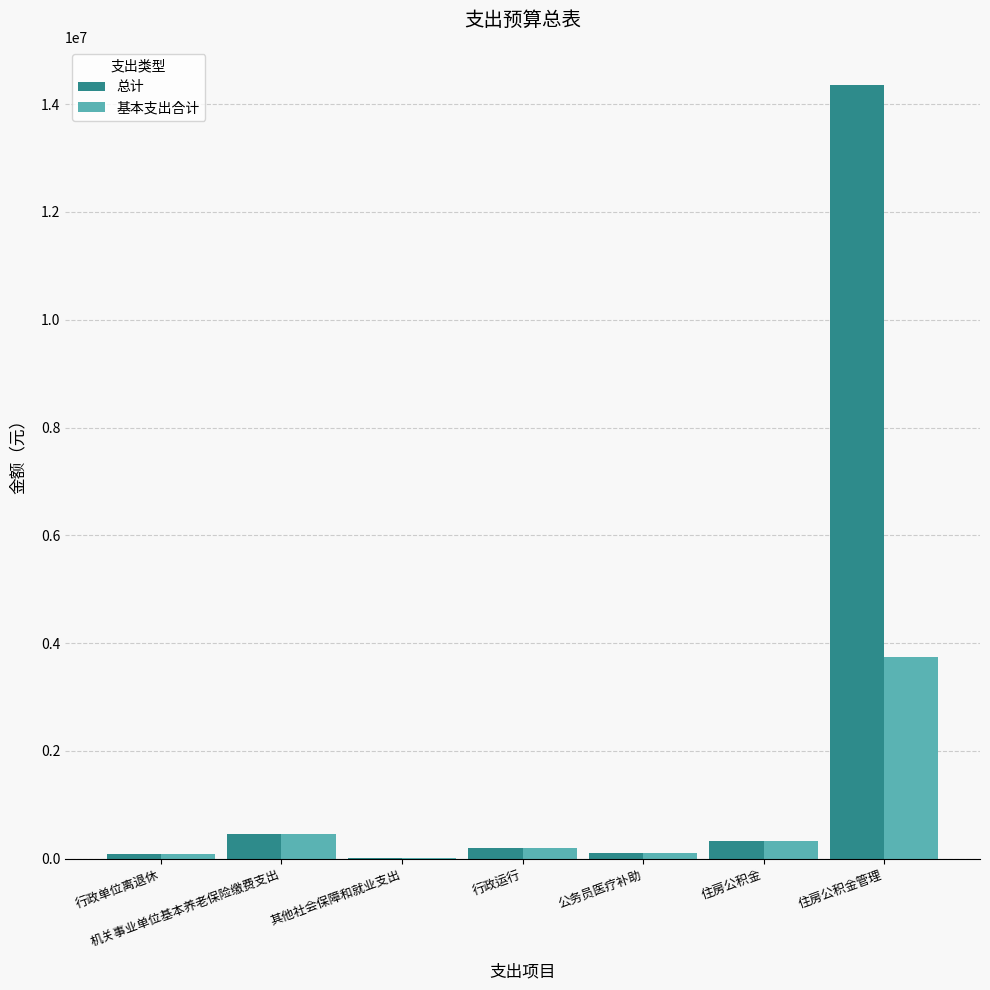

What is the difference between the 基本支出合计 values at 行政单位离退休 and 公务员医疗补助?

30387.7